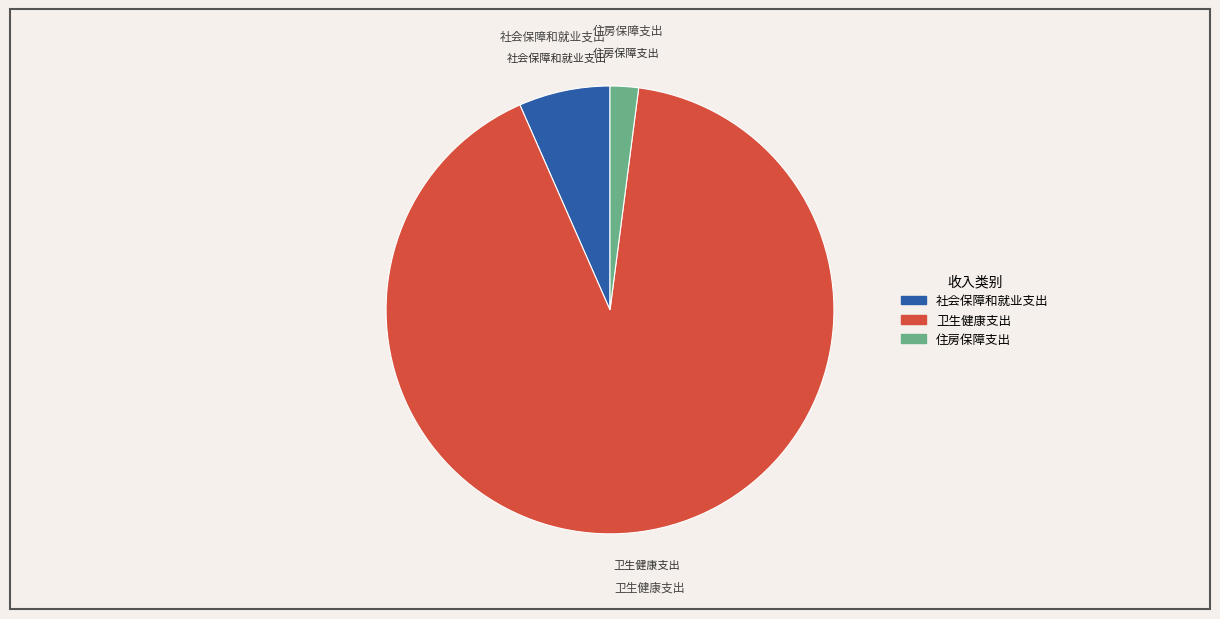

Which slice is the smallest?

住房保障支出